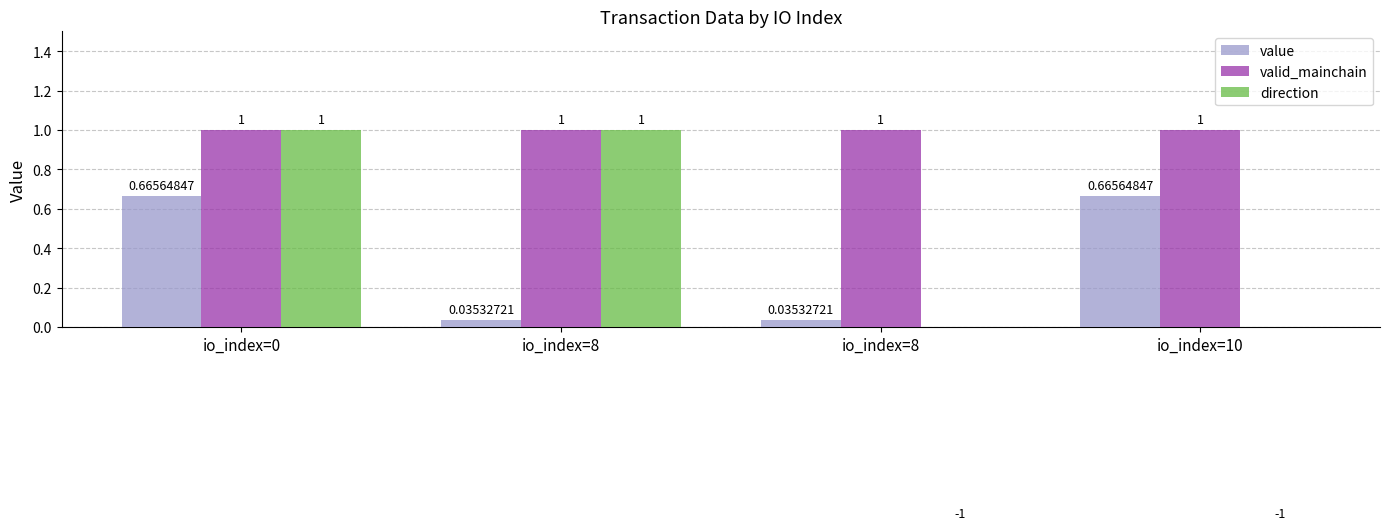

What is the value of the value bar at the 4th from the left?

0.7